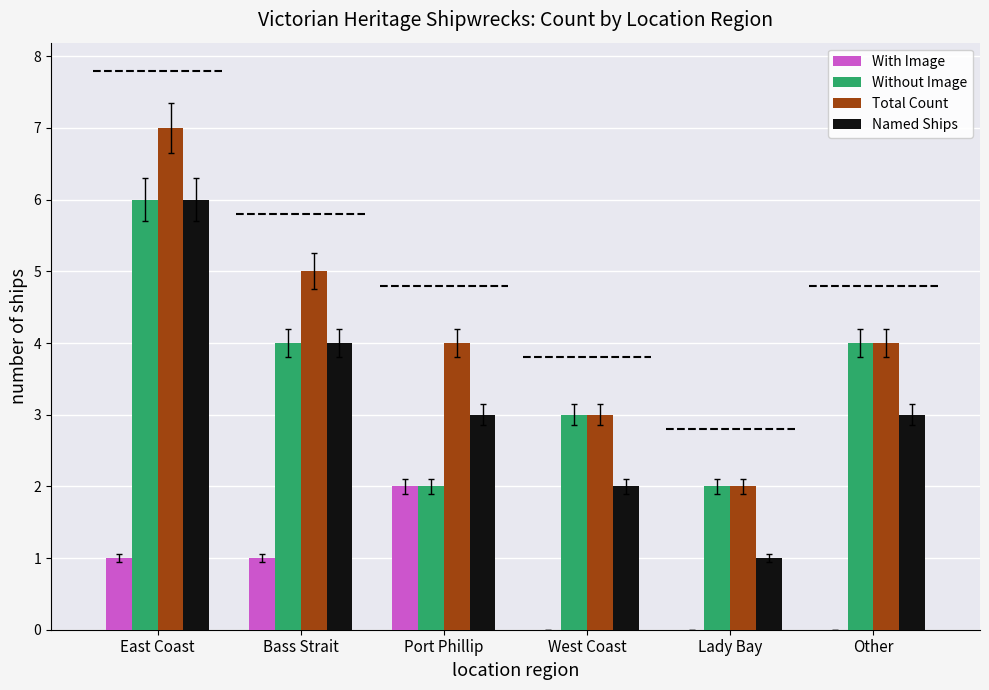

The Named Ships series shows 3 at Port Phillip. True or false?

True